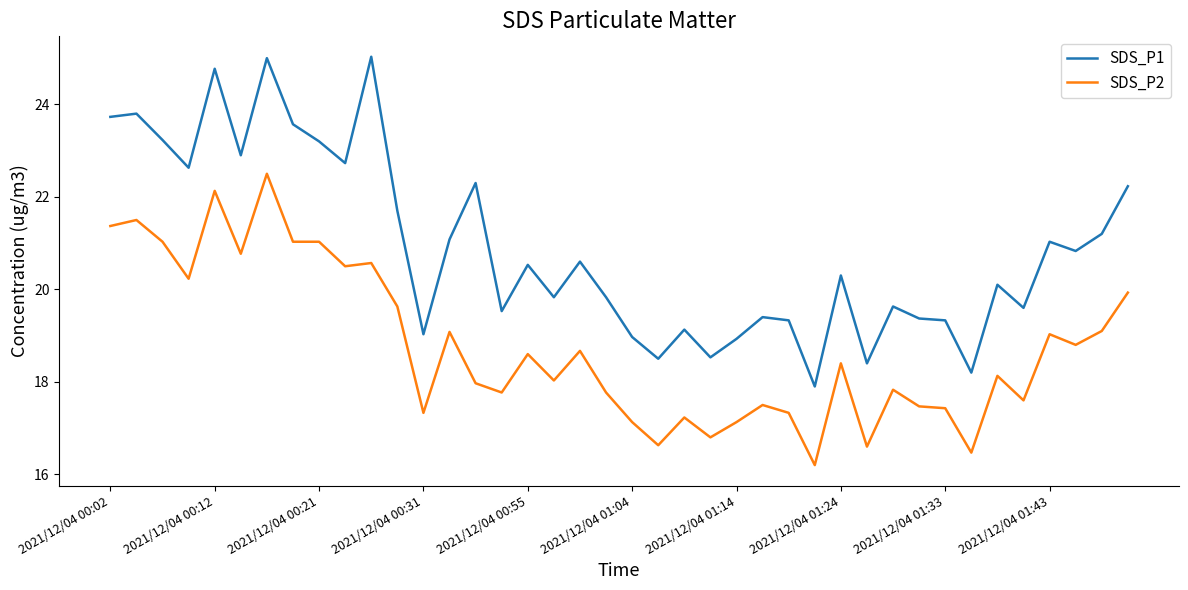

List the series in order of their peak value, lowest first.

SDS_P2, SDS_P1